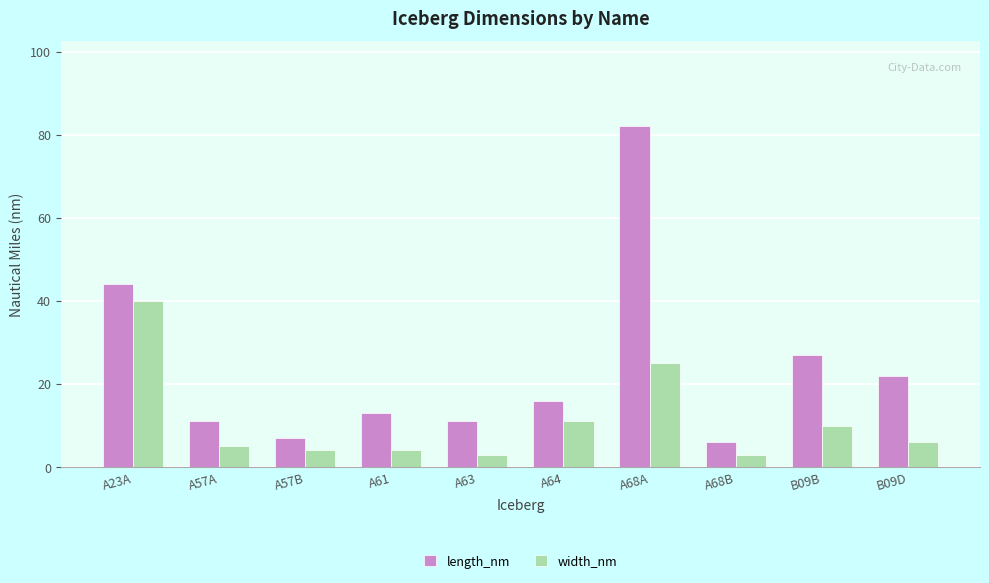

Are the bars grouped side by side (vs. stacked)?

Yes